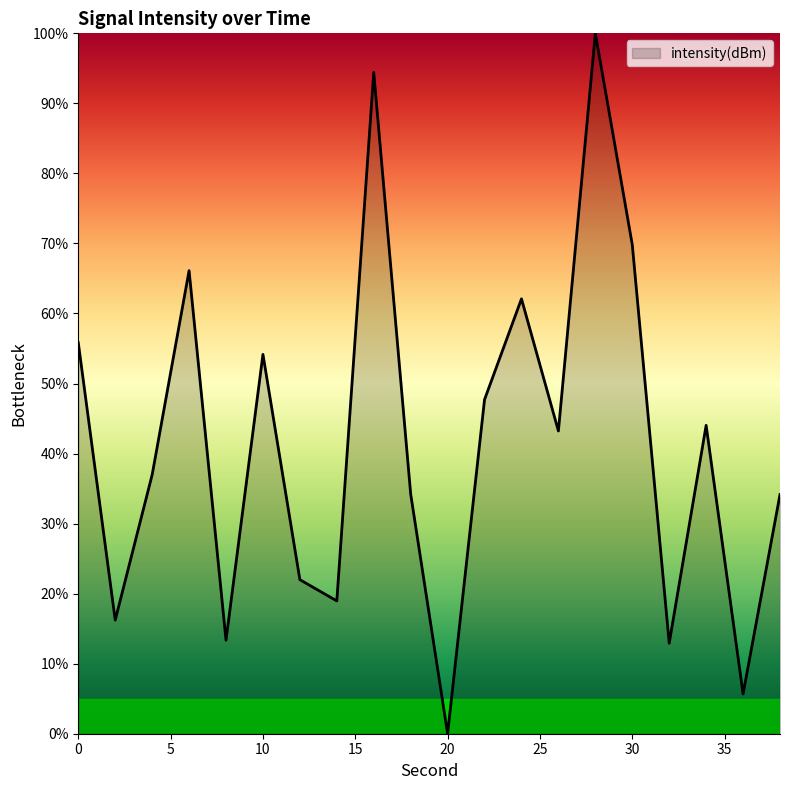

What is the difference between the maximum and minimum values?

100.0